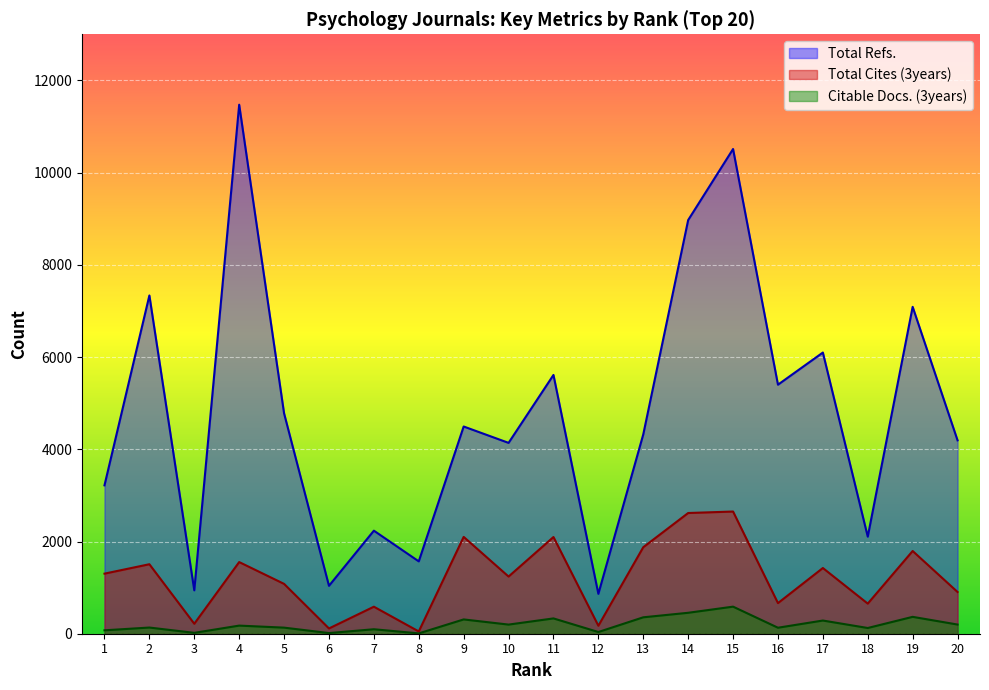

Which series changed the most between 5 and 11?

Total Cites (3years)